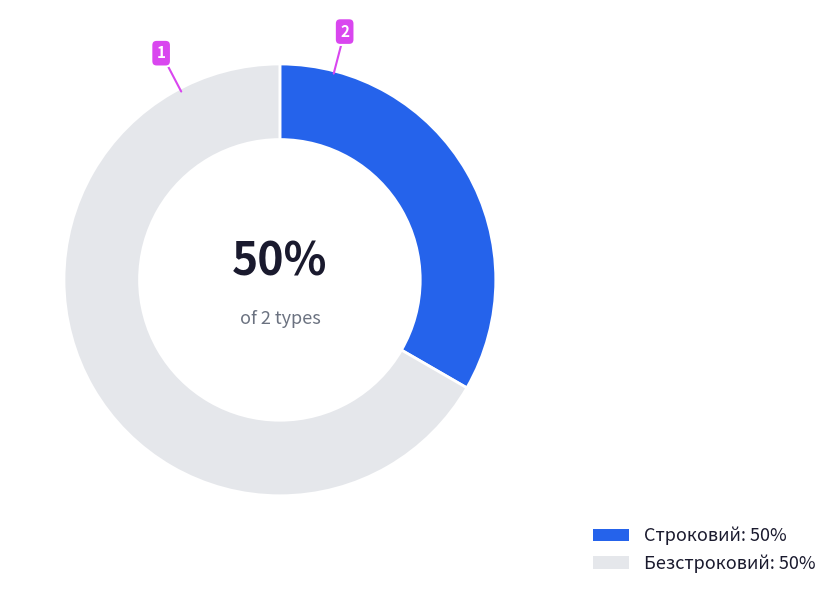

Which slice is the smallest?

Строковий